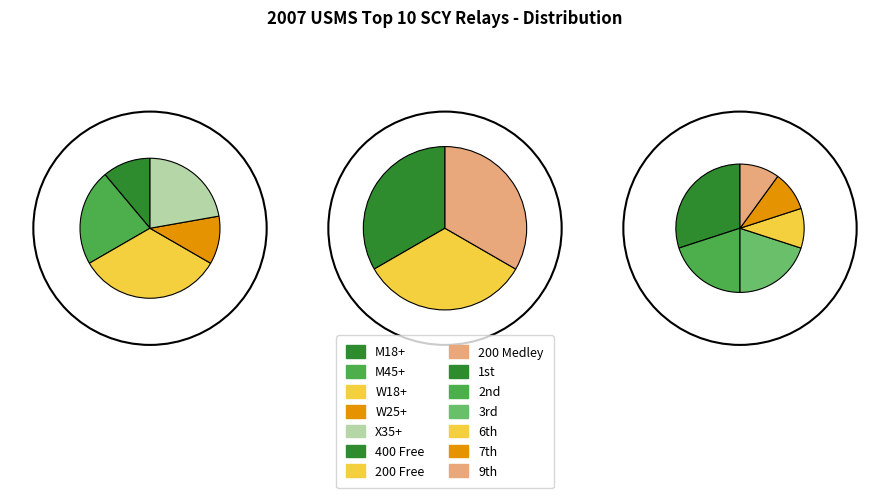

The M18+ slice represents 11% of the pie. True or false?

True